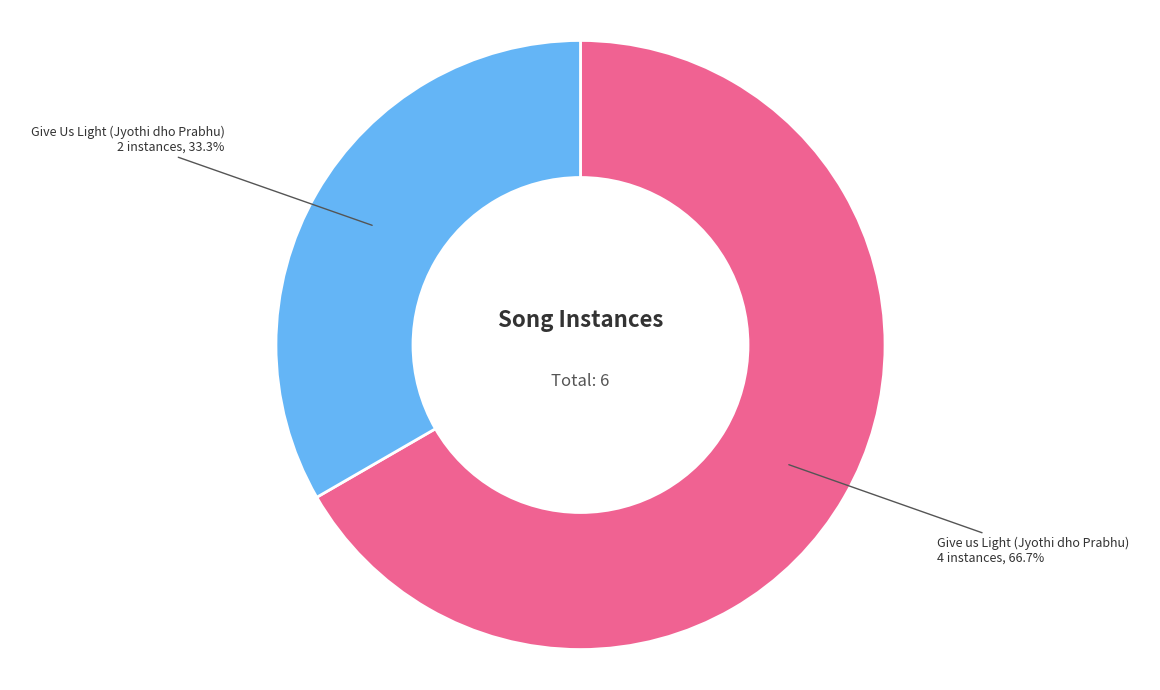

Which slice represents more than half of the pie?

Give us Light (Jyothi dho Prabhu)